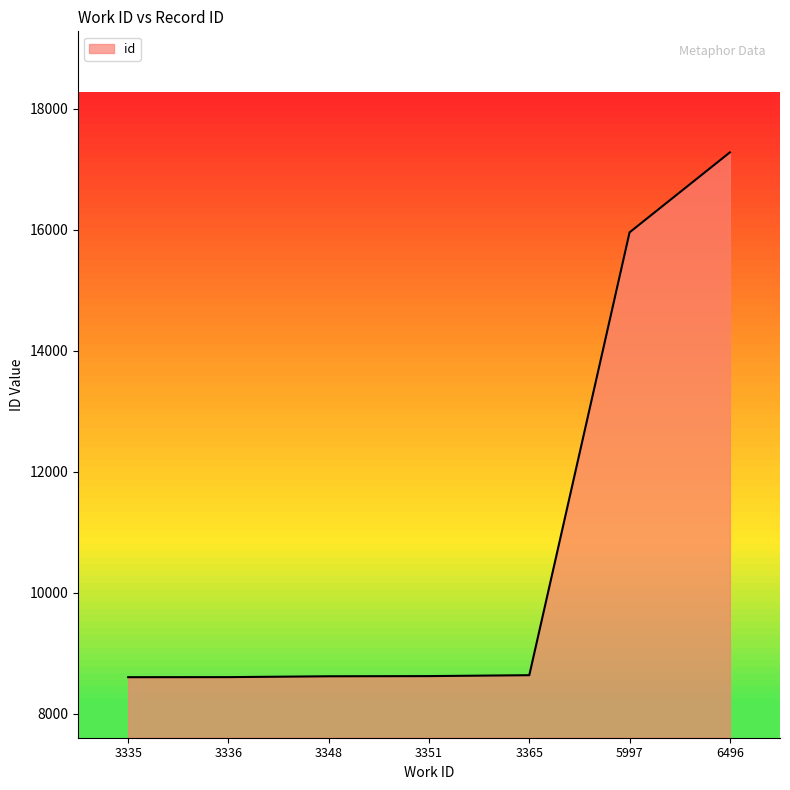

The chart shows a value of 8639 at 3365. True or false?

True